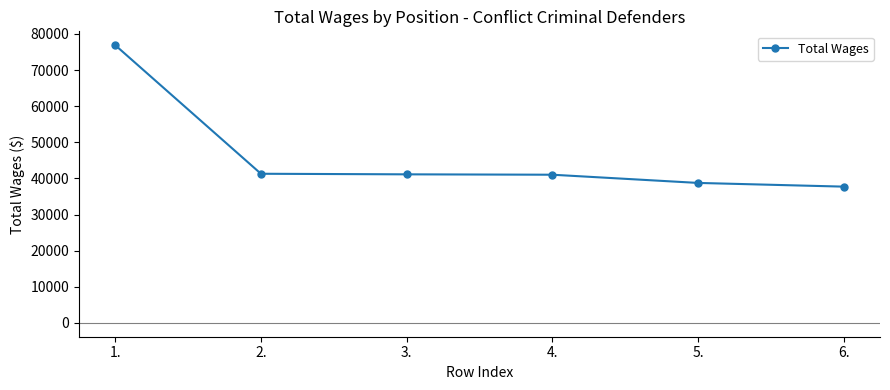

What is the ratio of the value at 3. to the value at 6.?

1.1